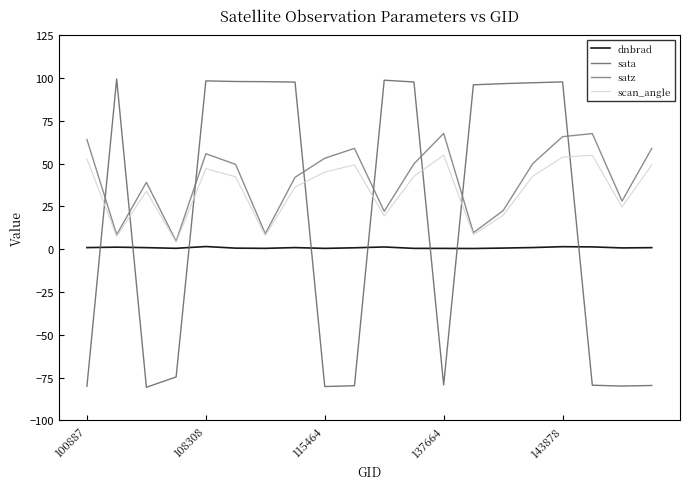

What is the value of the scan_angle point at the 15th from the left?

19.8